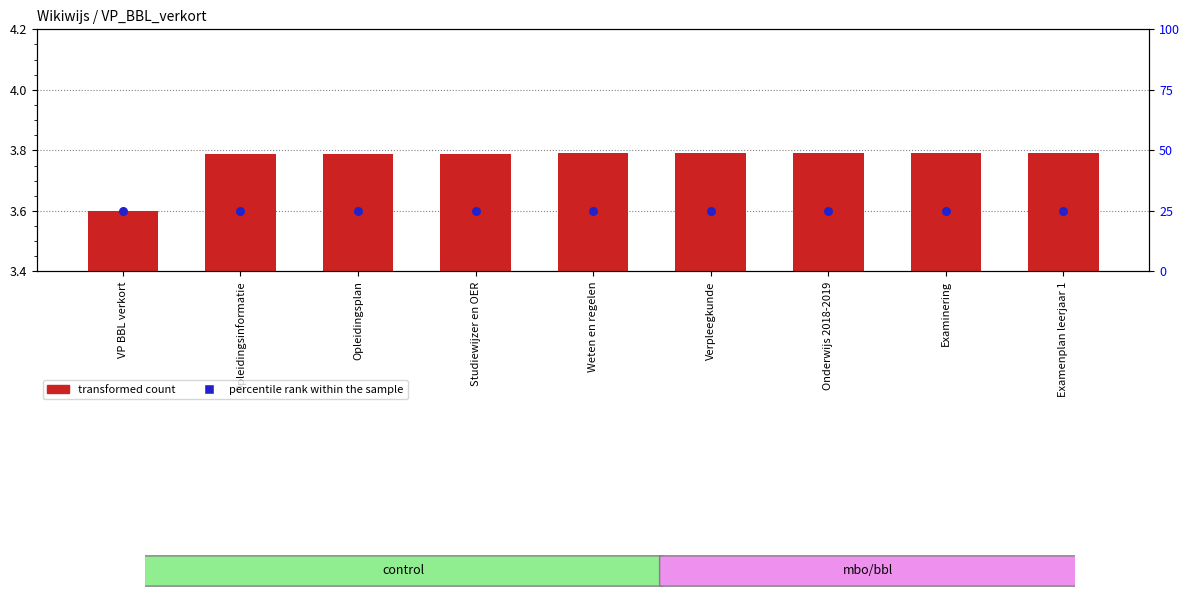

Which series has the widest spread of Y values?

transformed count